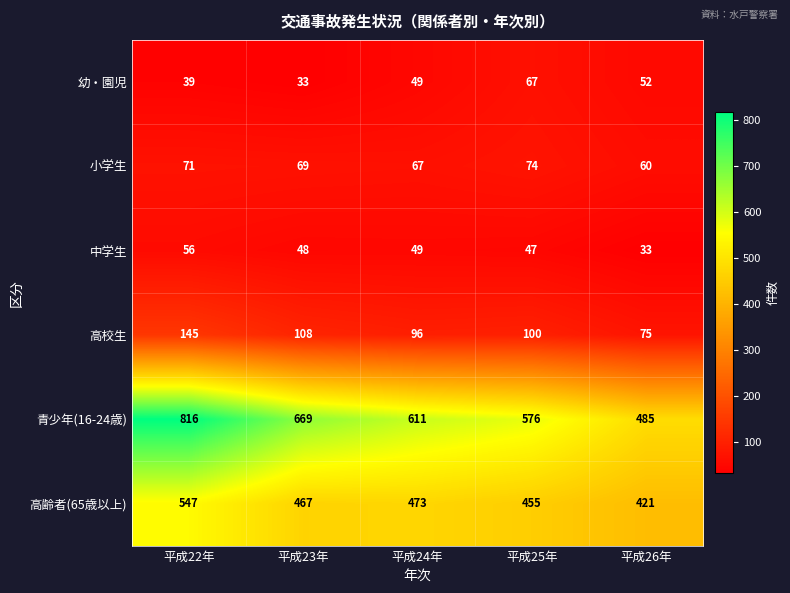

At which label is 中学生 closest to 44?

平成25年